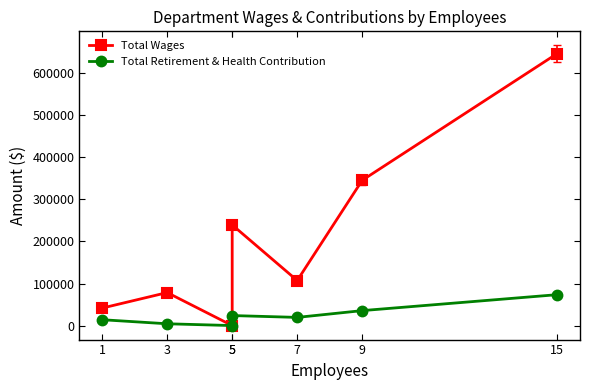

True or false: Total Retirement & Health Contribution and Total Wages cross at least once.

False